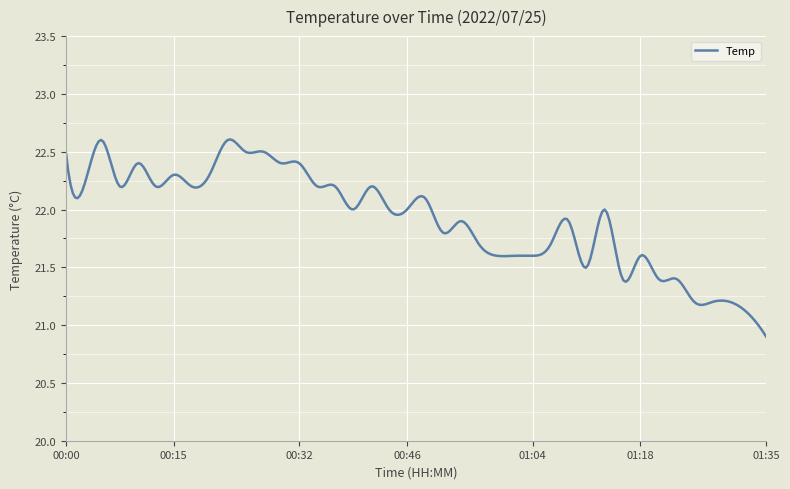

What is the minimum value shown in the chart?

20.9